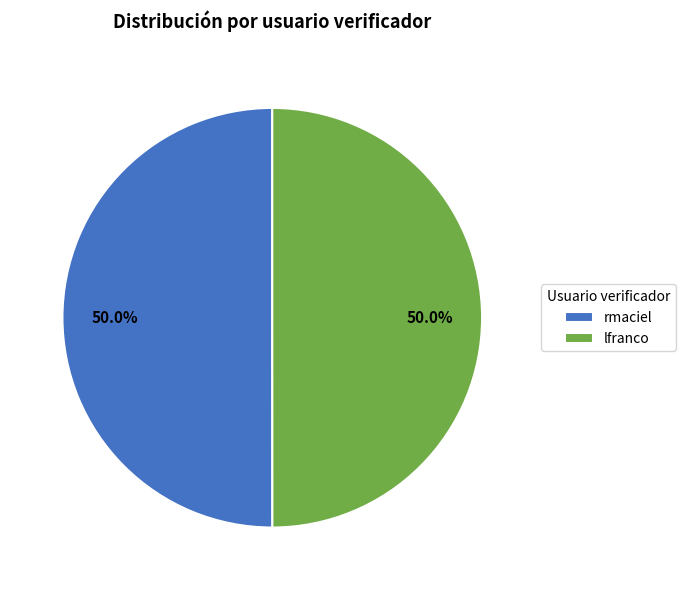

True or false: rmaciel accounts for 50% of the total.

True